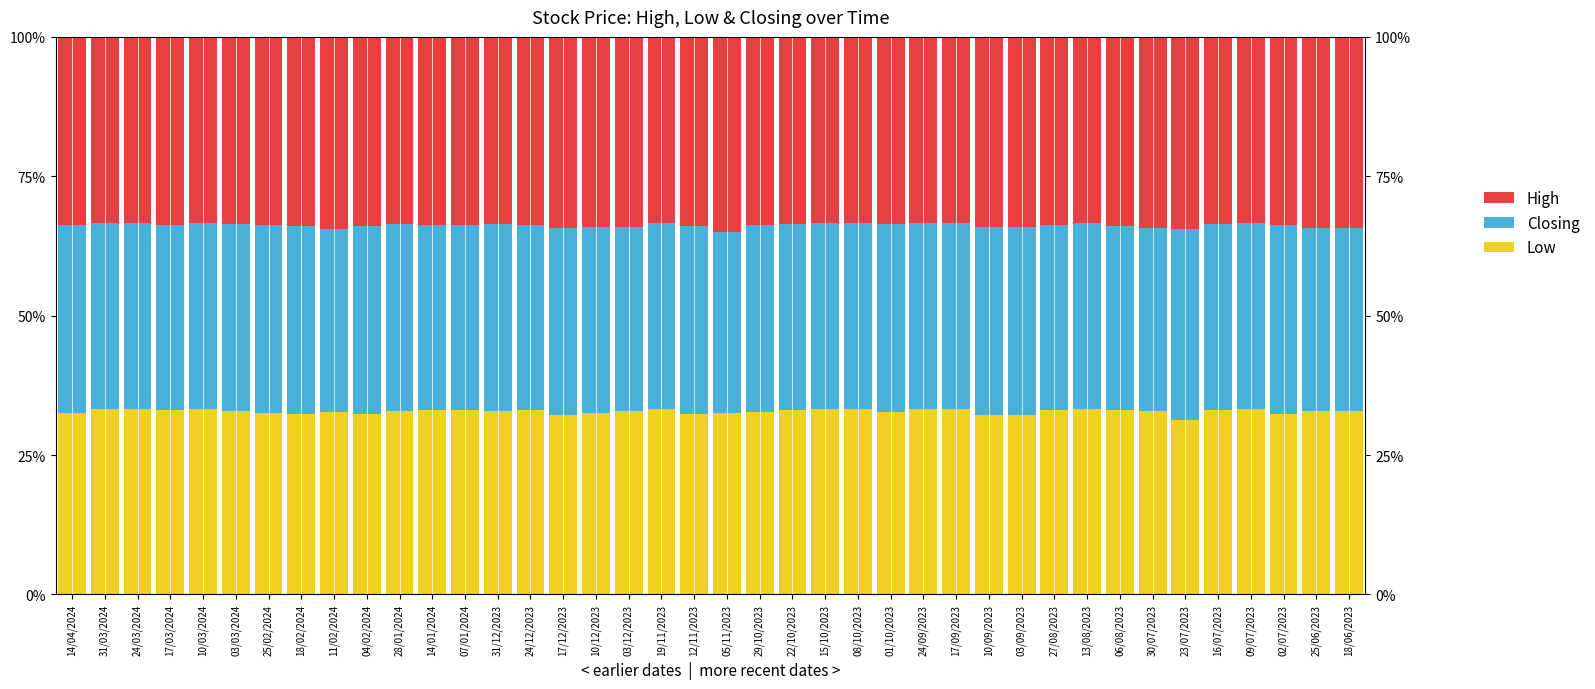

Rank the series by their maximum value, from lowest to highest.

Low, Closing, High